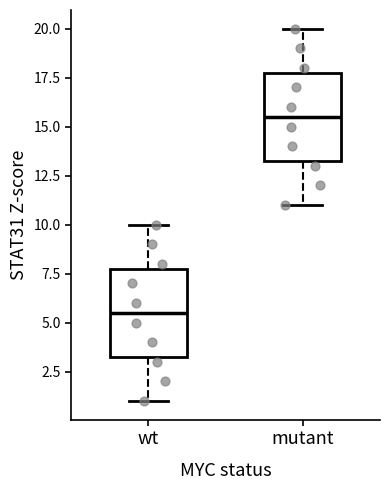

Which box's median line is the highest?

mutant